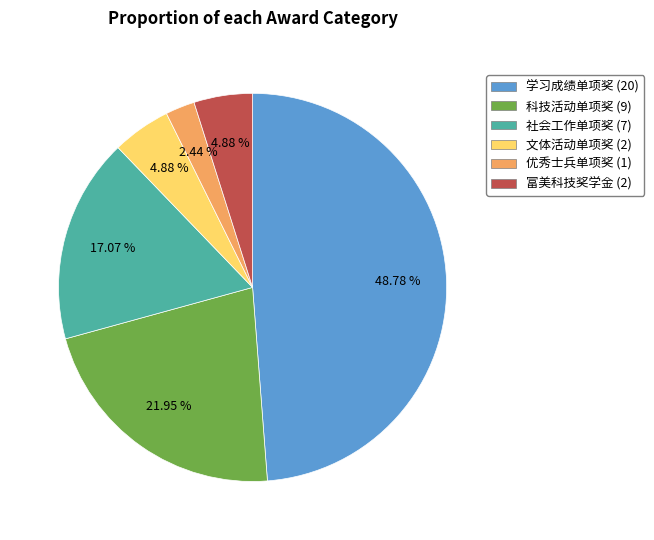

Which slice is the largest?

学习成绩单项奖